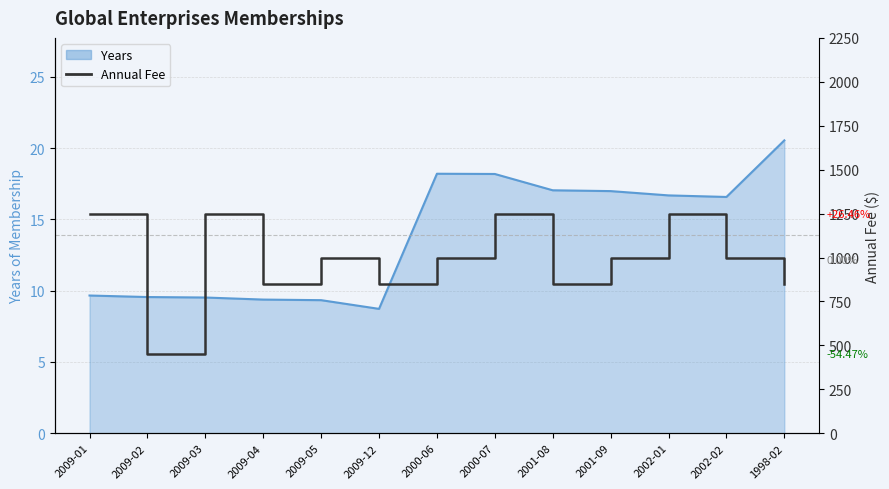

Where does the data first go above 1000?

2009-01